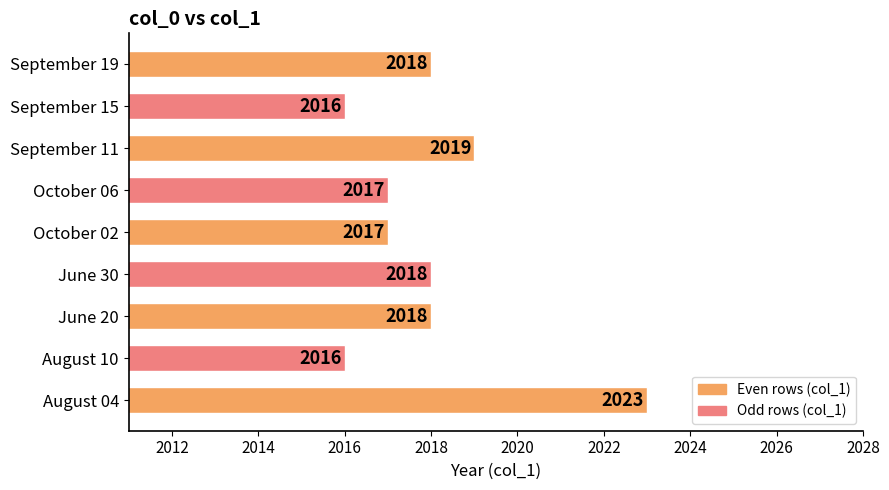

Reading top to bottom, extract all data points from this chart.

2018	2016	2019	2017	2017	2018	2018	2016	2023